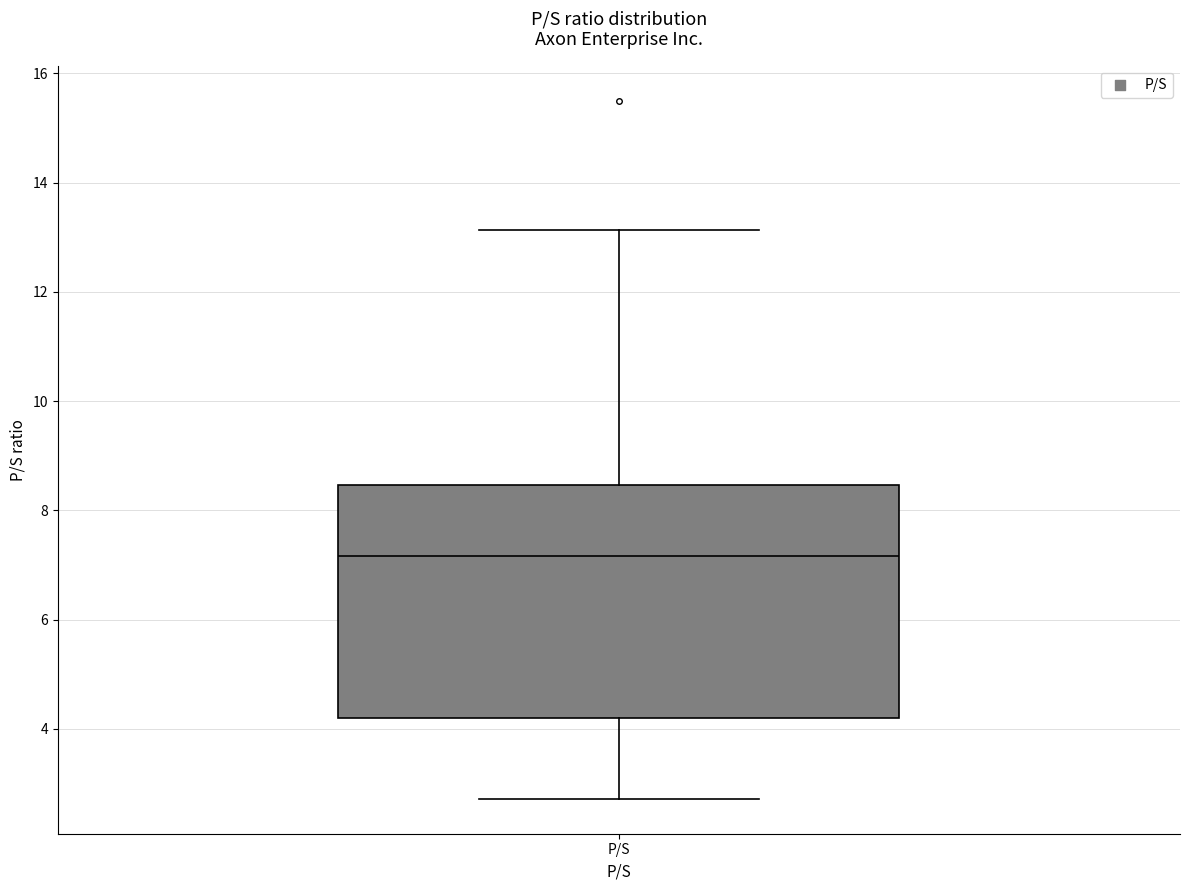

Read this box plot against the y-axis: the position of the median line, the range covered by the box, and the ends of both whiskers. The values are not printed on the chart, so give them approximately, as read against the axis.

median 7.2, box 4.2 to 8.4, whiskers 2.8 to 13.2